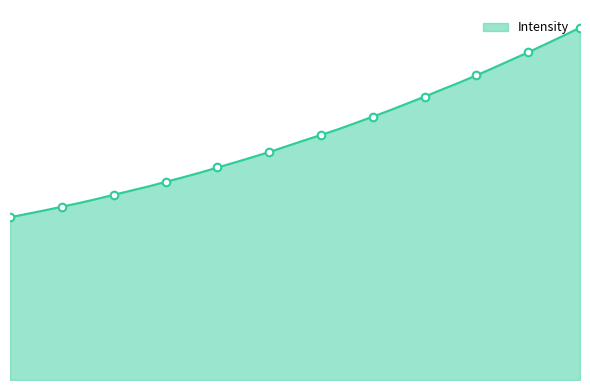

Is this an area chart (filled region under the line)?

Yes